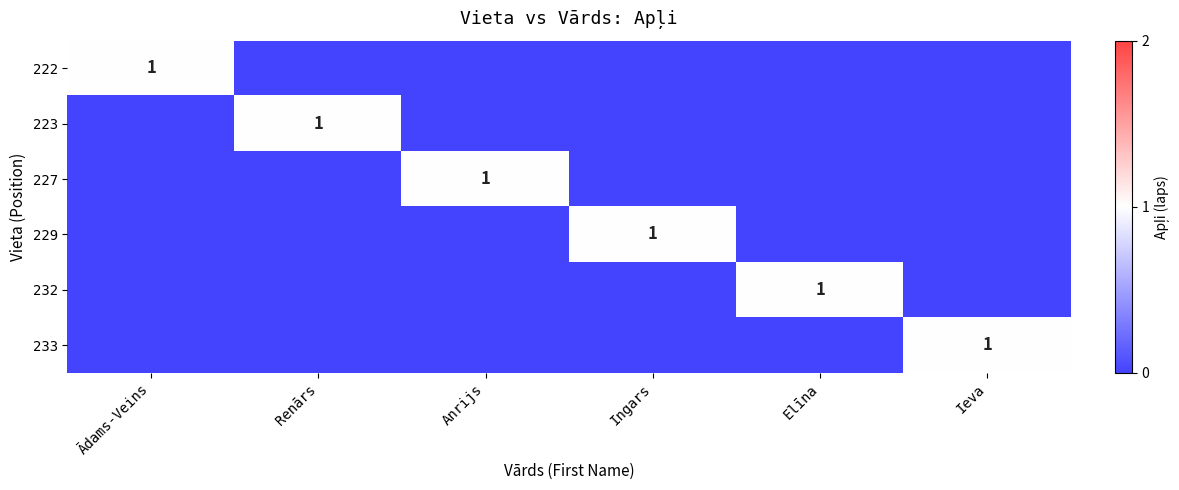

Which series has the largest total across all categories?

222